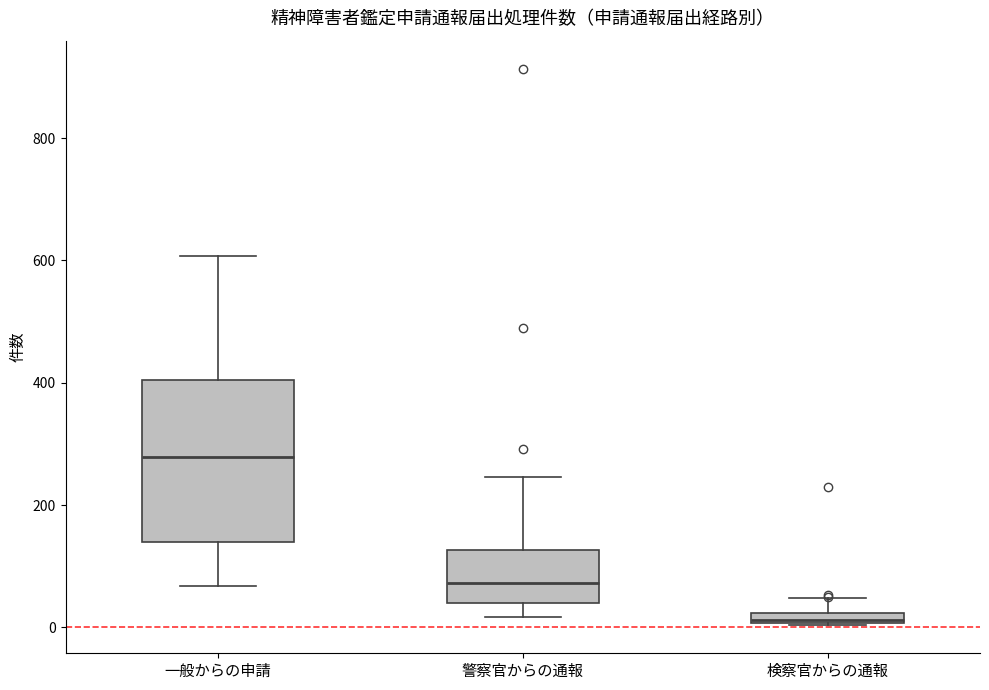

Comparing the boxes themselves (not the whiskers), which one is the tallest?

一般からの申請